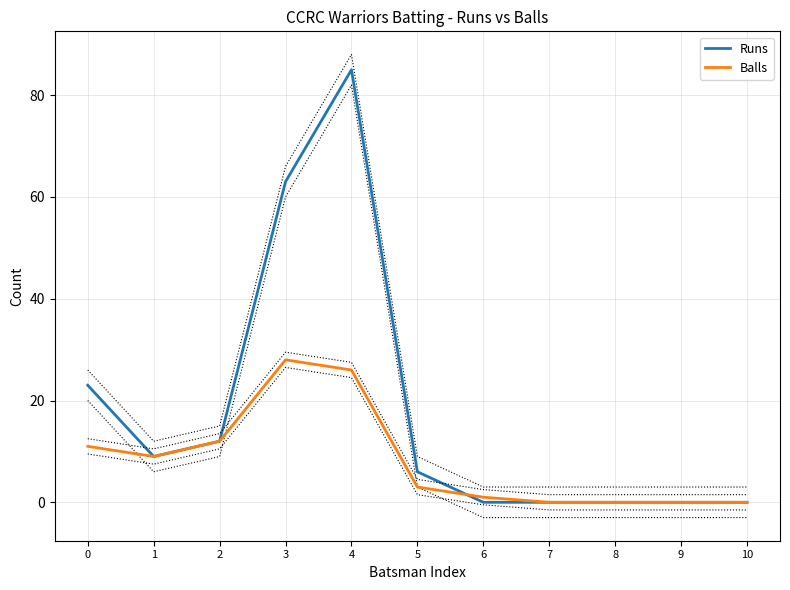

At which category is the sum across all series the highest?

4